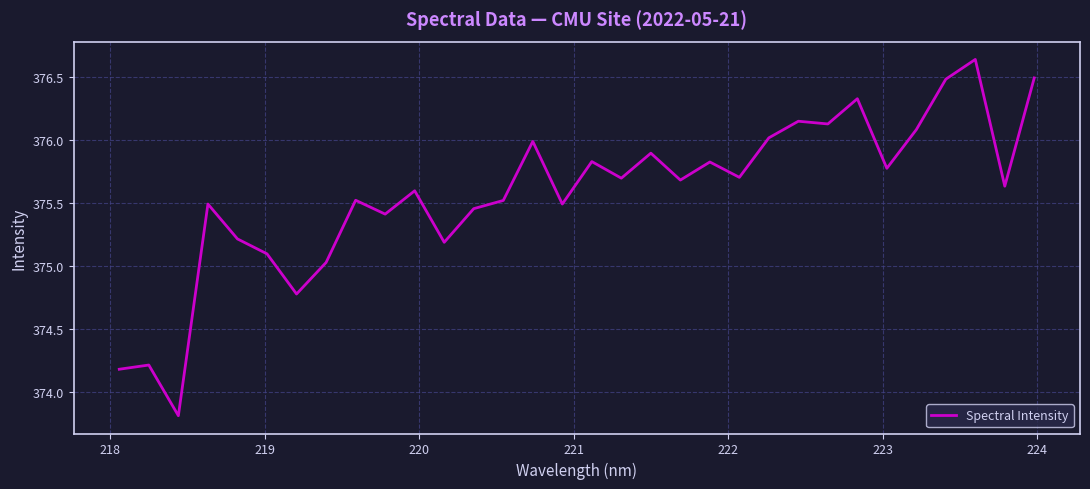

What is the difference between the maximum and minimum values?

2.8